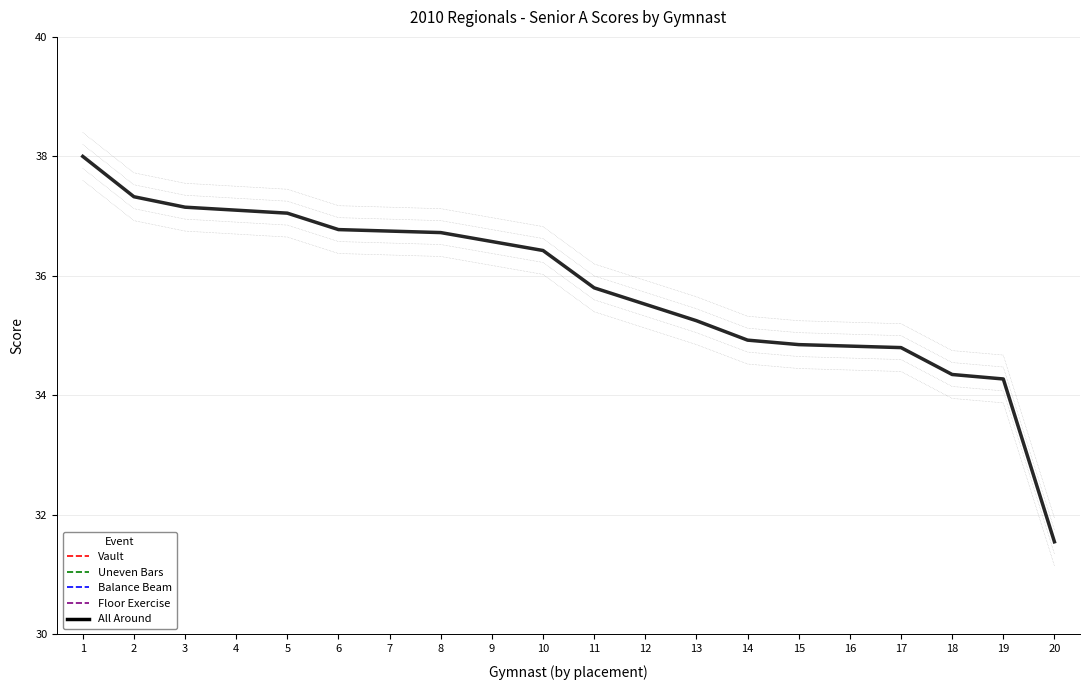

Which has a higher value, 14 or 19?

14